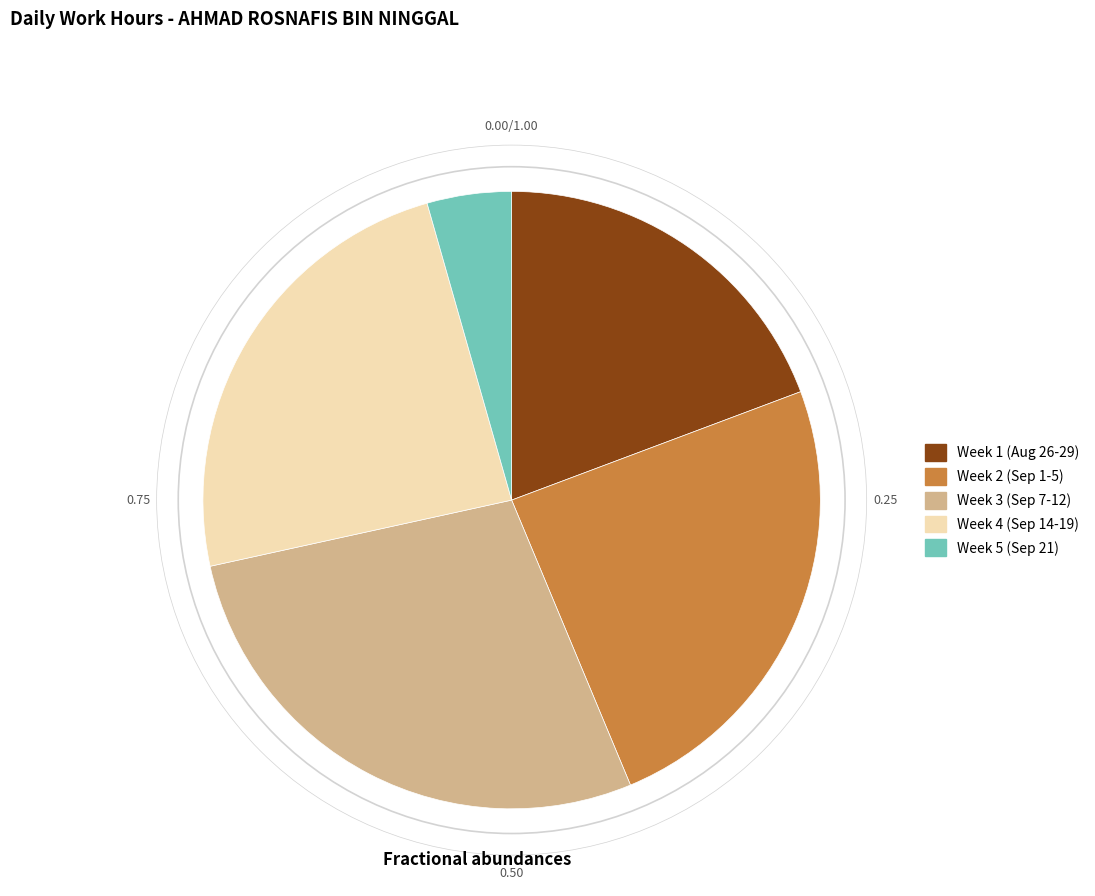

Is the sum of Week 5 (Sep 21) and Week 3 (Sep 7-12) greater than half?

No